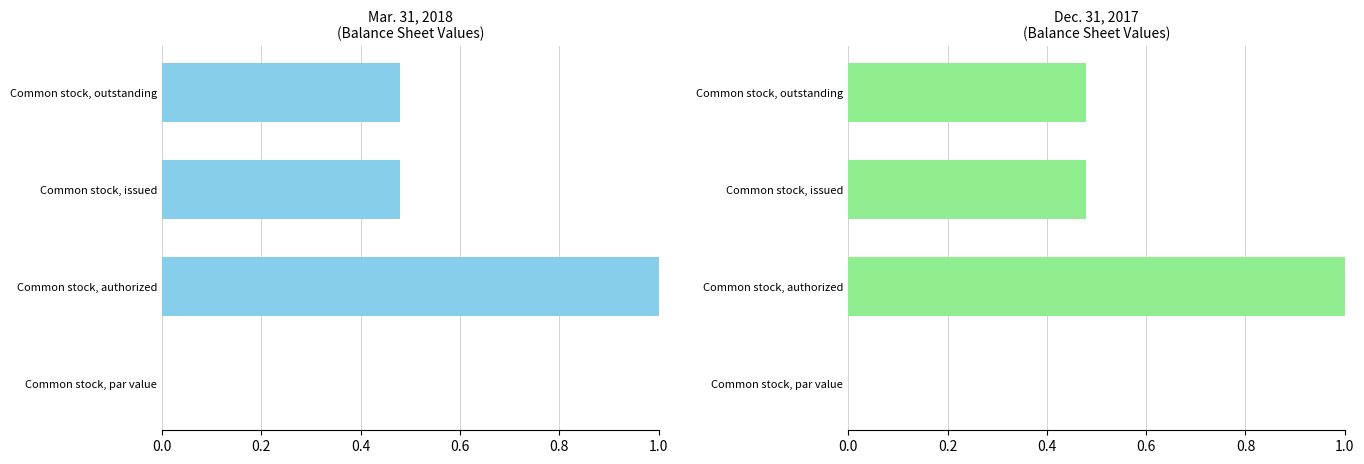

Rank the series by their maximum value, from highest to lowest.

Mar. 31, 2018, Dec. 31, 2017